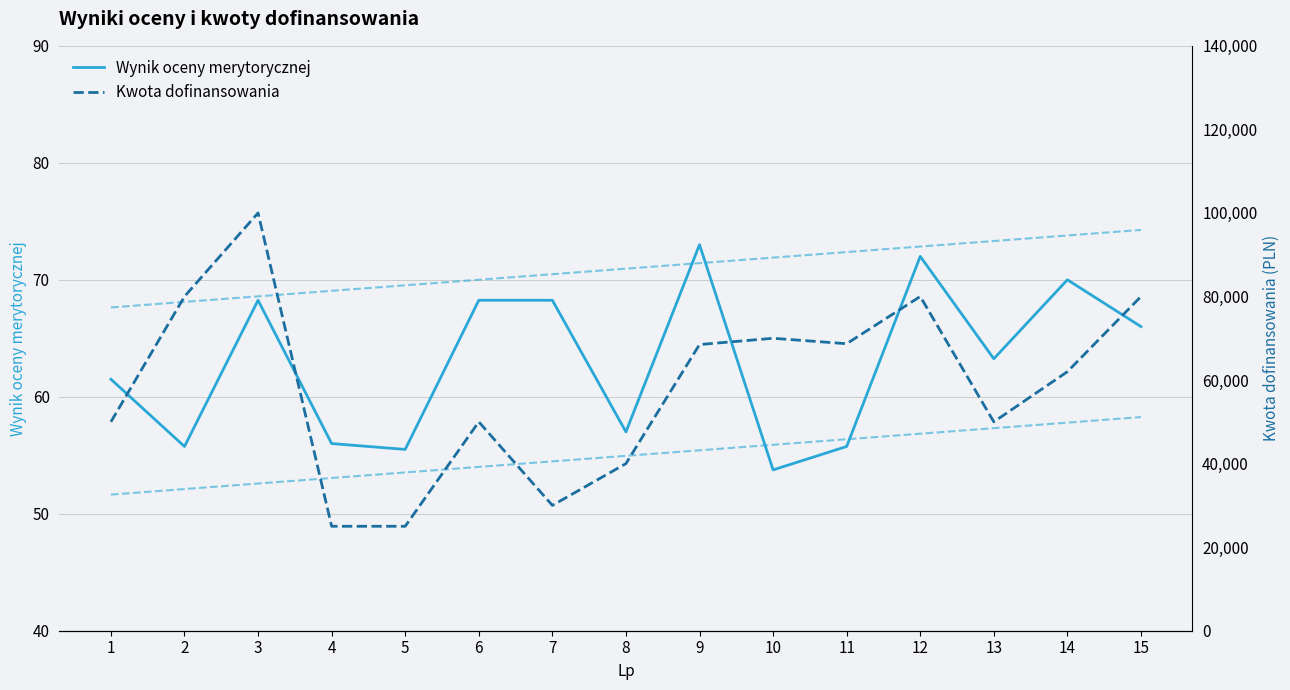

True or false: Wynik oceny merytorycznej and Kwota dofinansowania intersect in this chart.

False